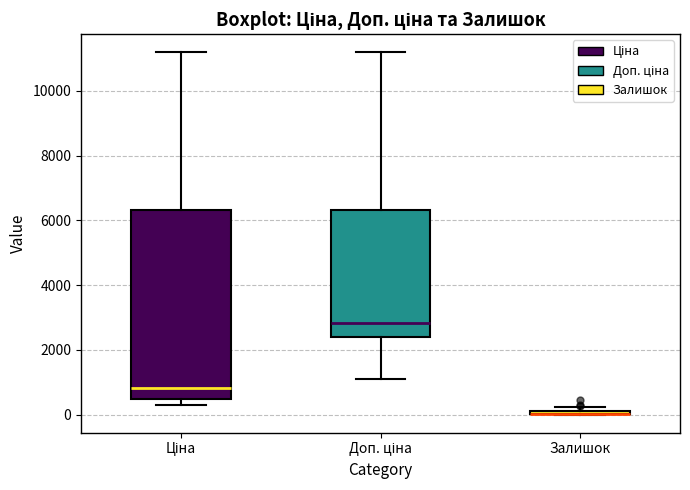

Comparing the boxes themselves (not the whiskers), which one is the tallest?

Ціна